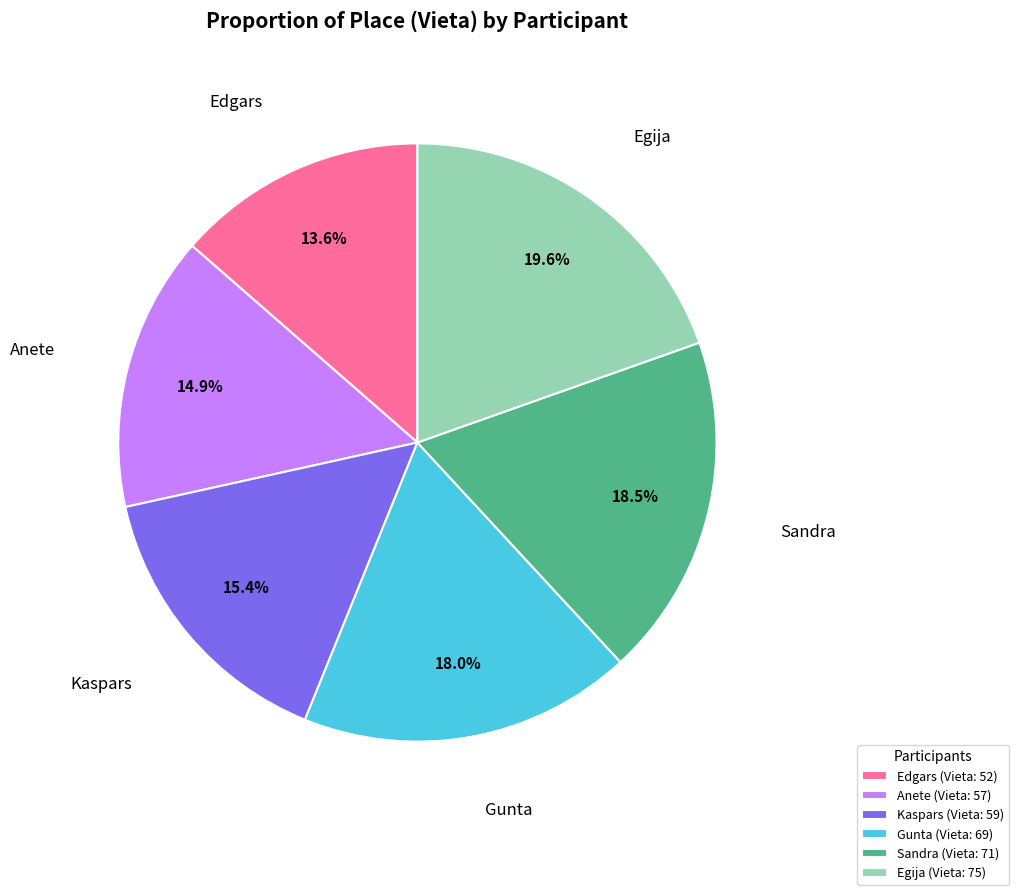

True or false: Kaspars accounts for 22% of the total.

False